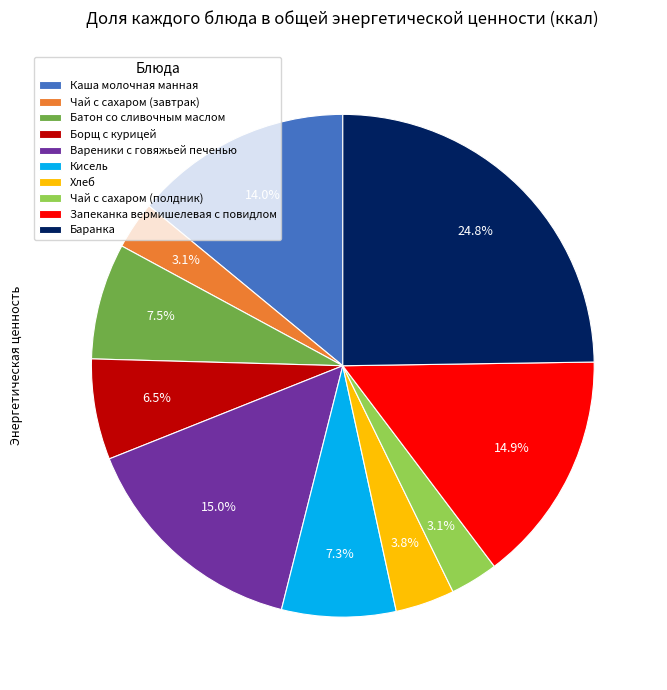

How many segments does this pie chart have?

10